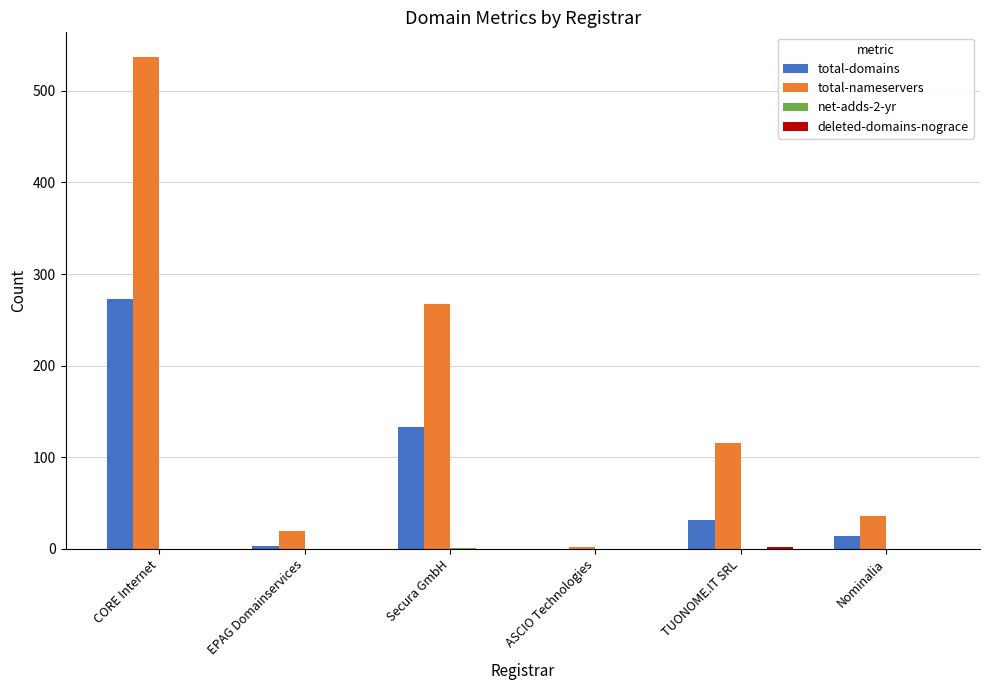

What is the spread (max minus min) of values at EPAG Domainservices?

19